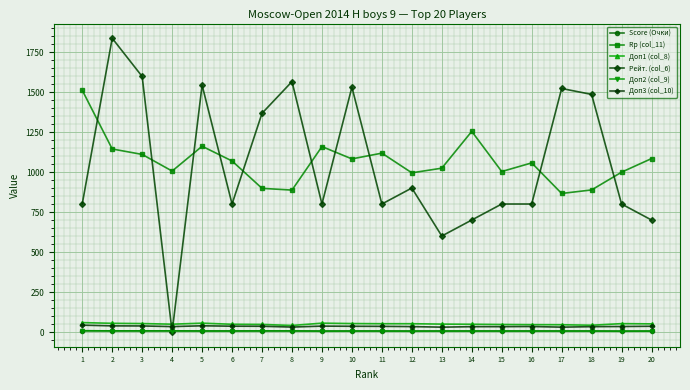

True or false: Доп2 (col_9) and Доп3 (col_10) cross at least once.

False